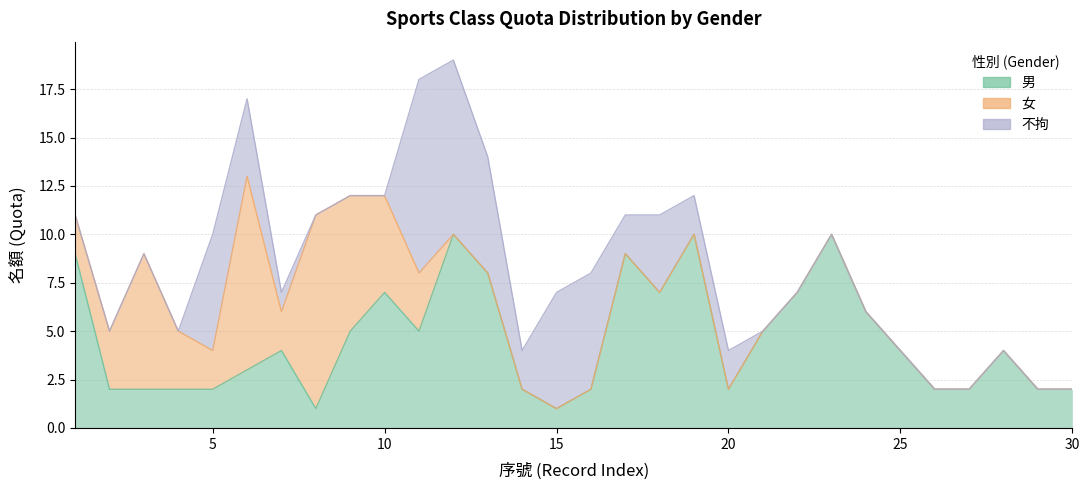

Which series has the largest range (max minus min)?

女